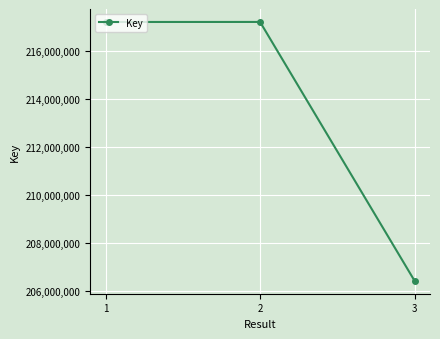

What is the value of the 2nd point from the left?

217226818